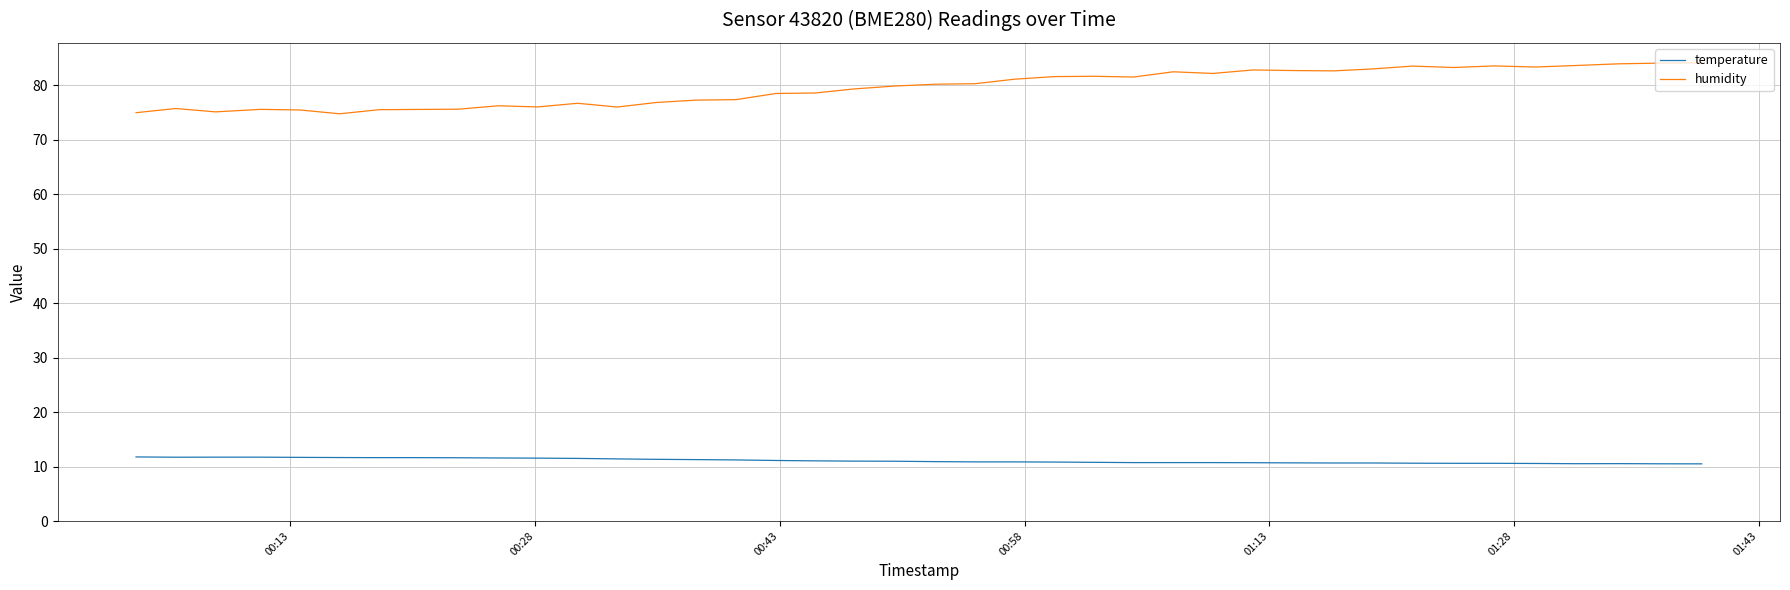

What is the sum of all temperature values?

442.8